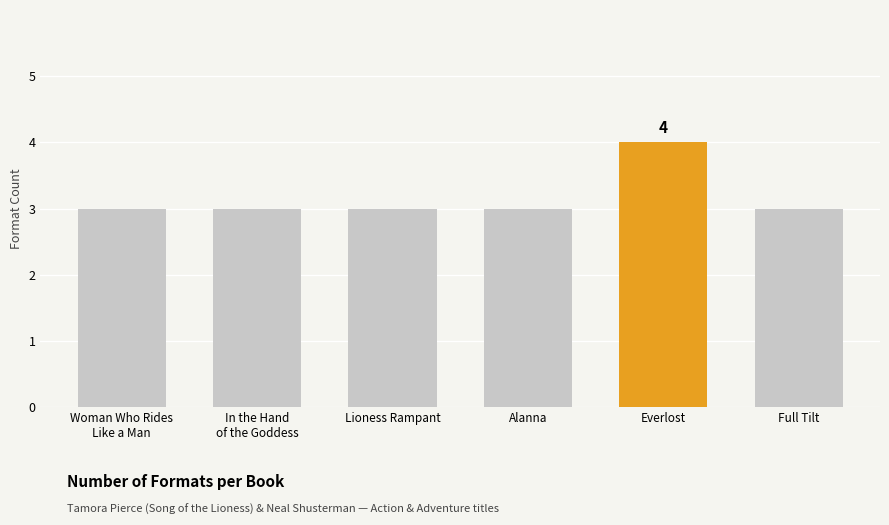

Does the chart contain stacked bars?

No